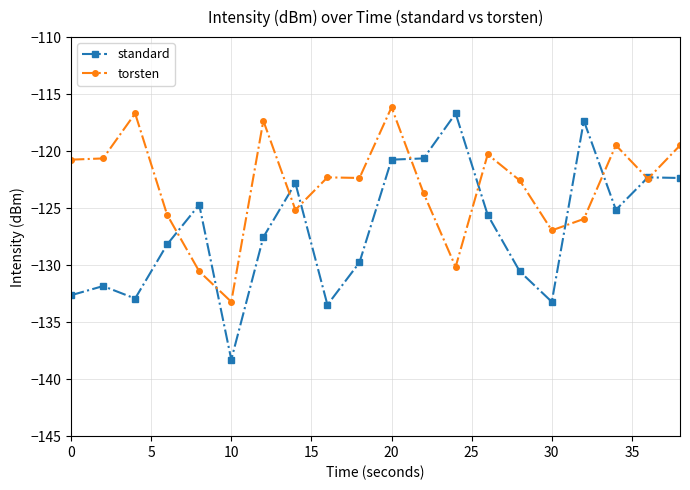

What is the value of the standard point at the 14th from the left?

-125.6